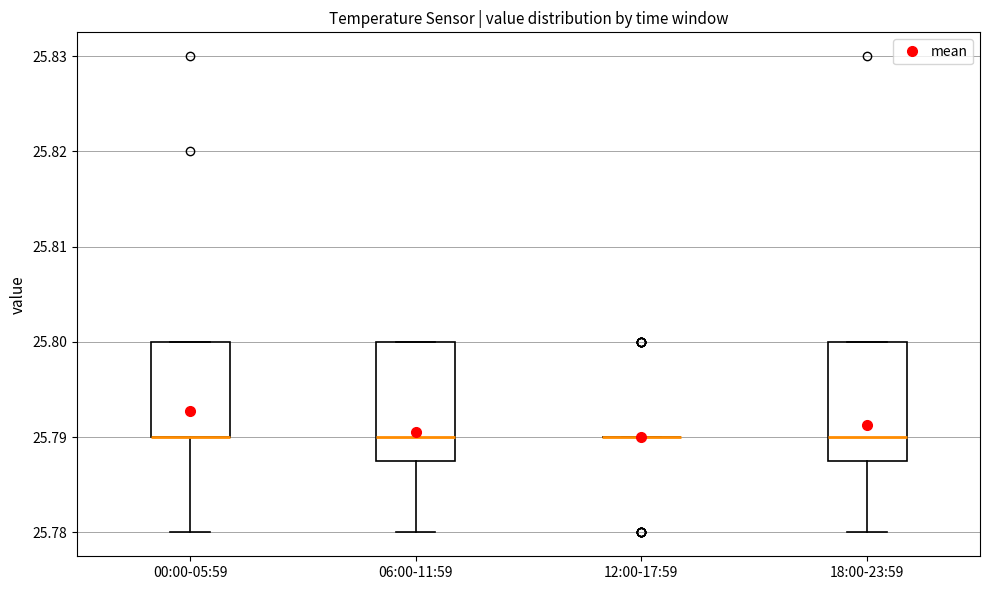

Where is the upper edge of the box for 00:00-05:59 on the y-axis? The values are not printed on the chart, so give them approximately, as read against the axis.

25.800